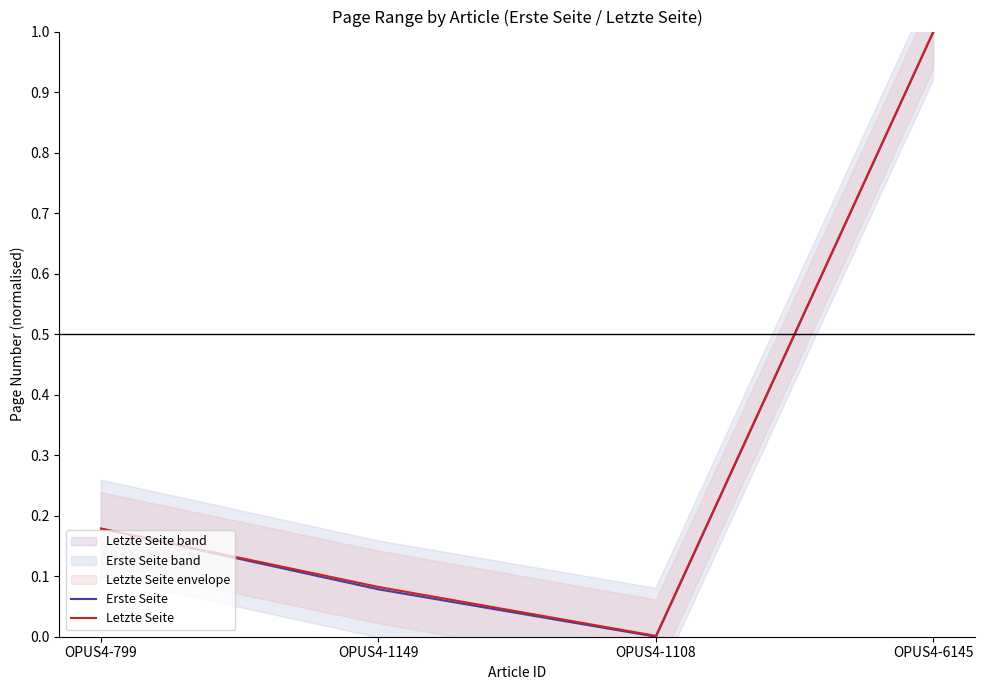

Is it true that Erste Seite equals 0.1 at OPUS4-1149?

False